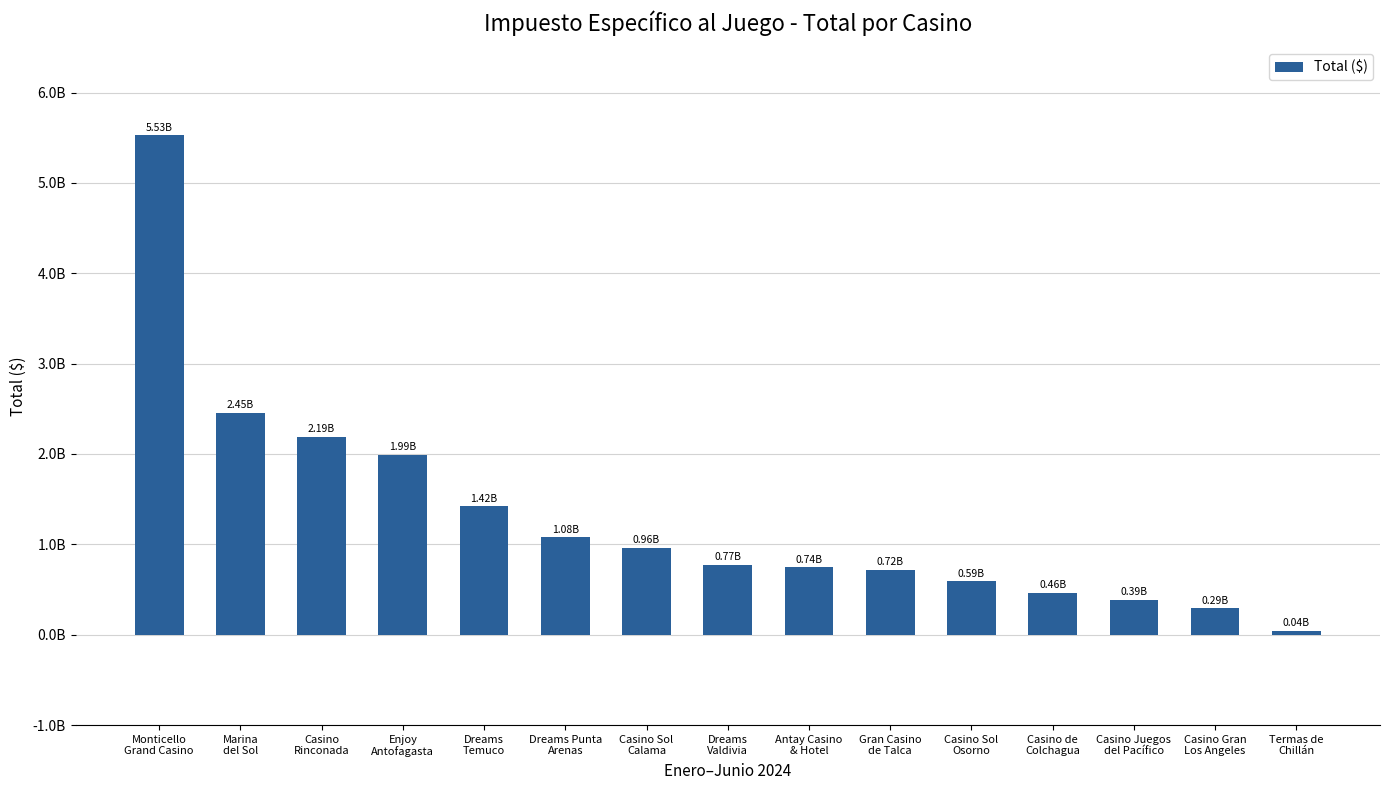

Are the bars grouped side by side (vs. stacked)?

No